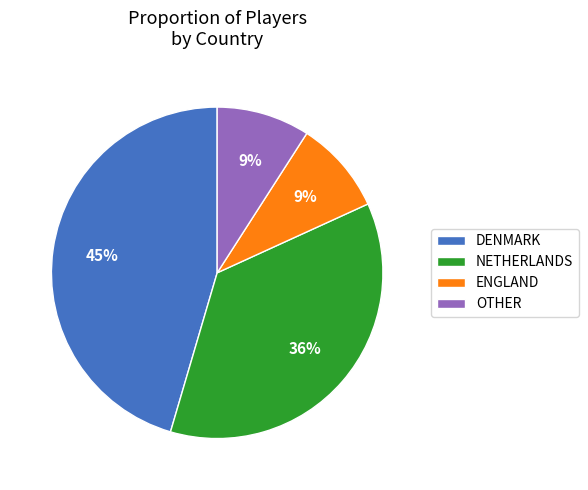

Is it true that ENGLAND is 2% of the pie?

False